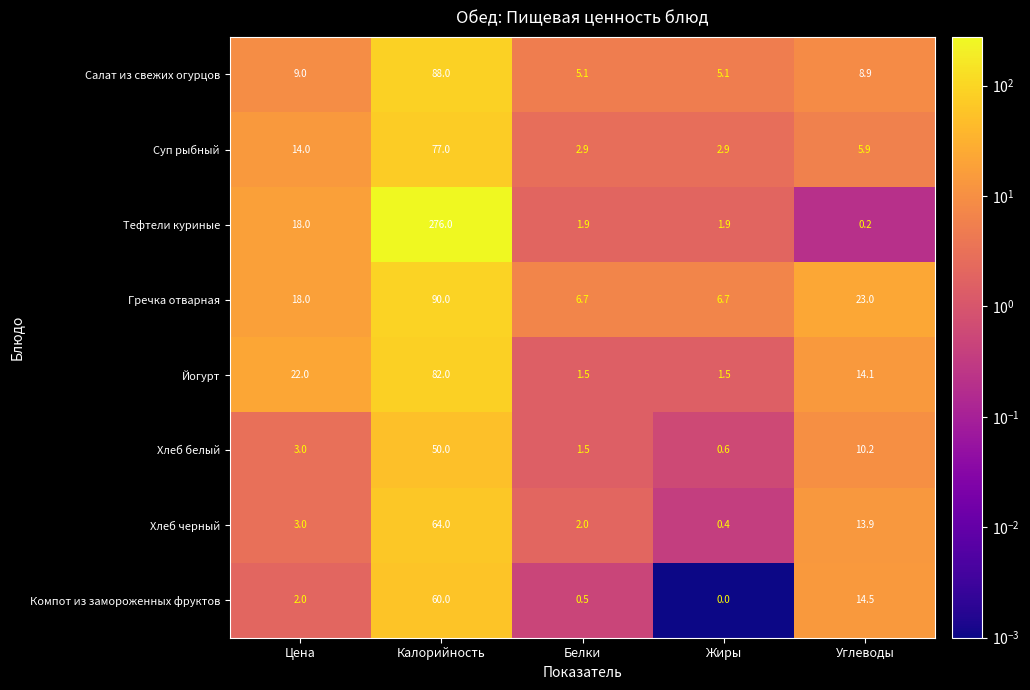

Is it true that Гречка отварная equals 3.8 at Белки?

False